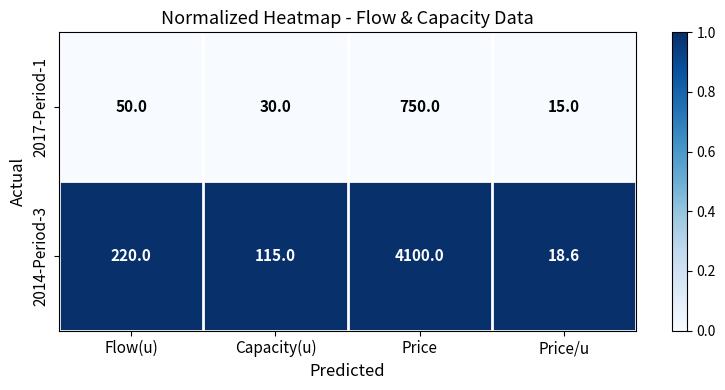

What is the difference between the highest and lowest values at Flow(u)?

170.0